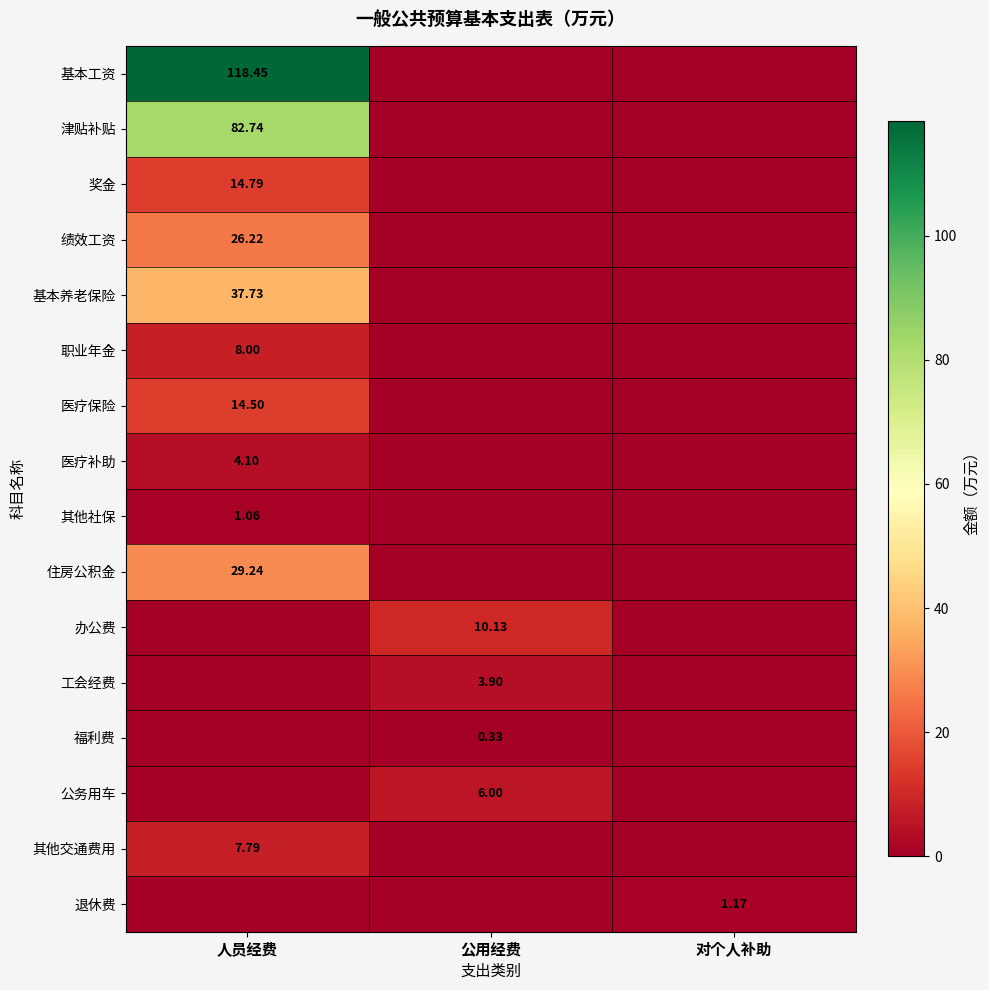

Which series changed the most between 人员经费 and 对个人补助?

基本工资